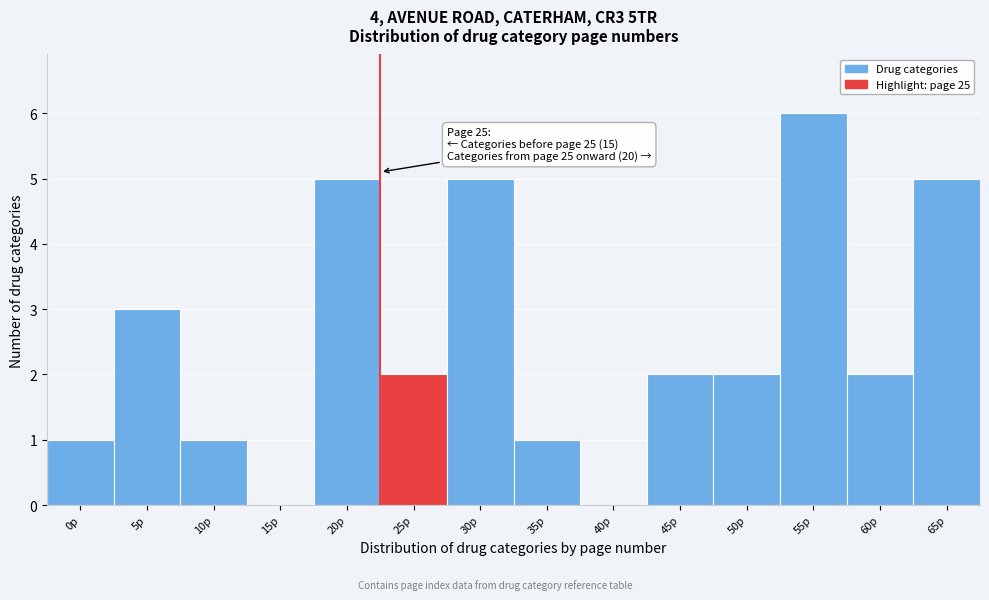

Reading right to left, extract all data points from this chart.

65p=5	60p=2	55p=6	50p=2	45p=2	40p=0	35p=1	30p=5	25p=2	20p=5	15p=0	10p=1	5p=3	0p=1